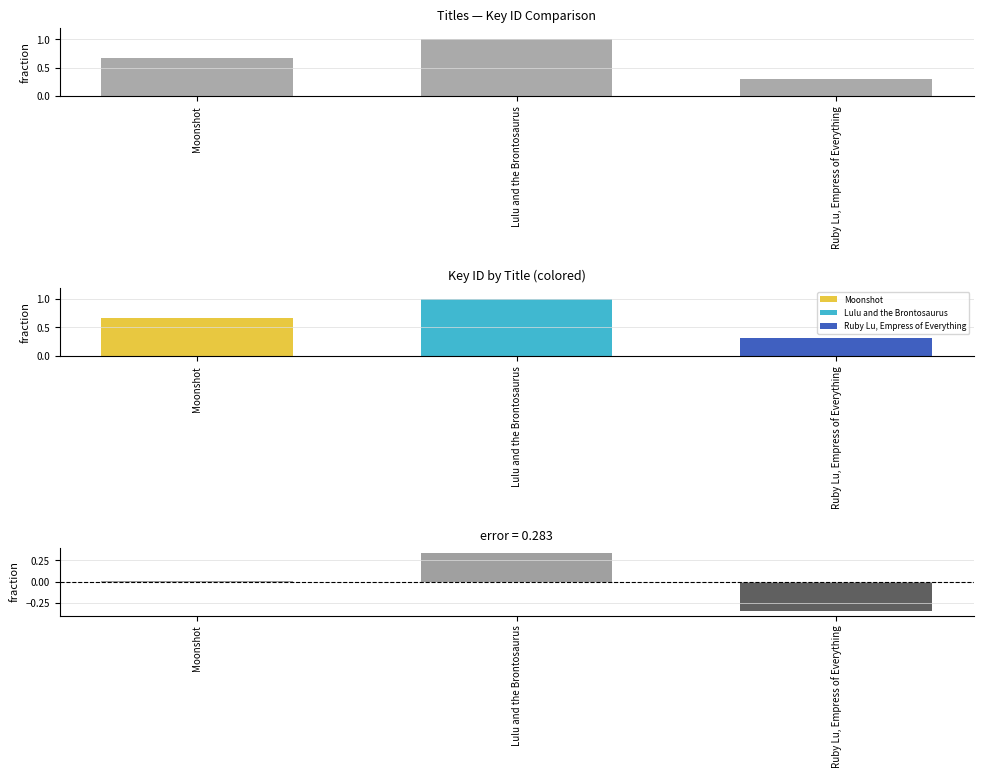

What is the label of the 2nd bar from the right?

Lulu and the Brontosaurus